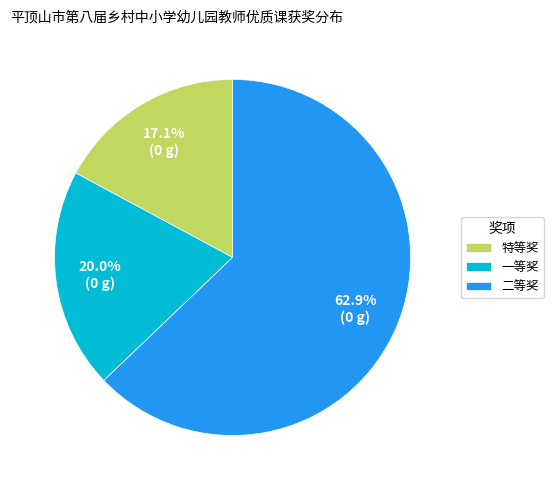

What portion of the pie excludes 一等奖?

80.0%